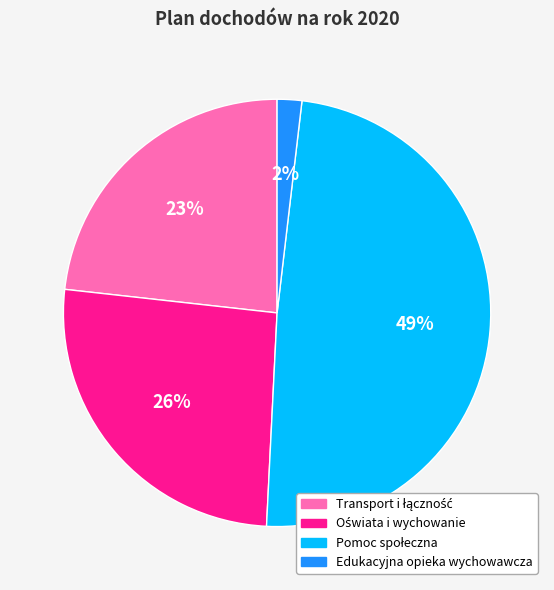

Which slice is the smallest?

Edukacyjna opieka wychowawcza